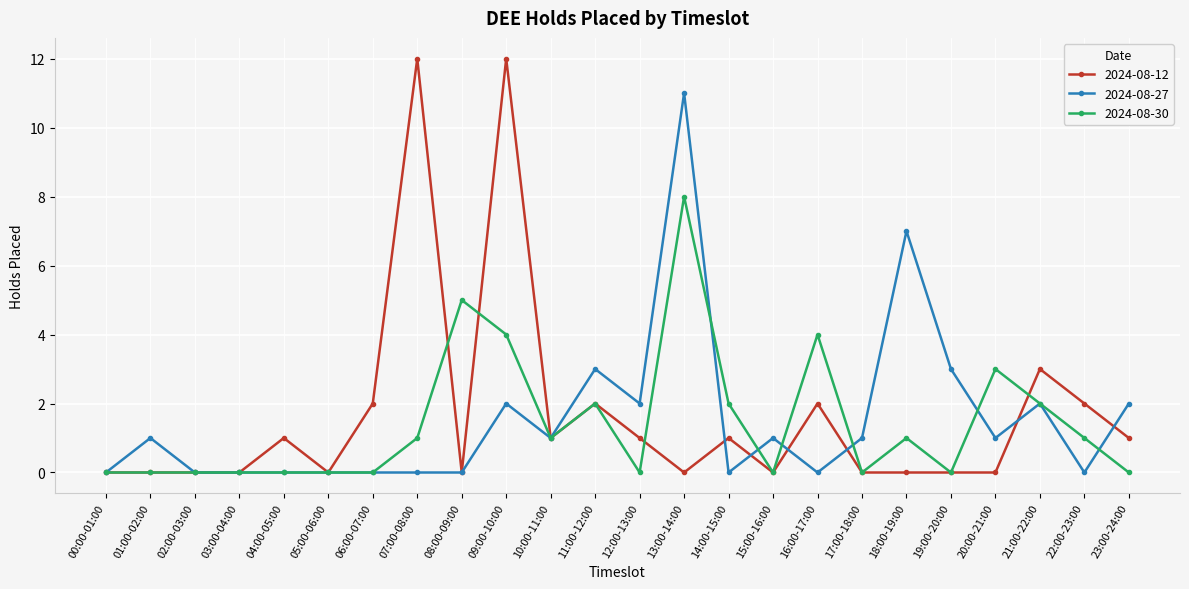

Is the value of 2024-08-27 at 17:00-18:00 greater than the value of 2024-08-30 at 16:00-17:00?

No